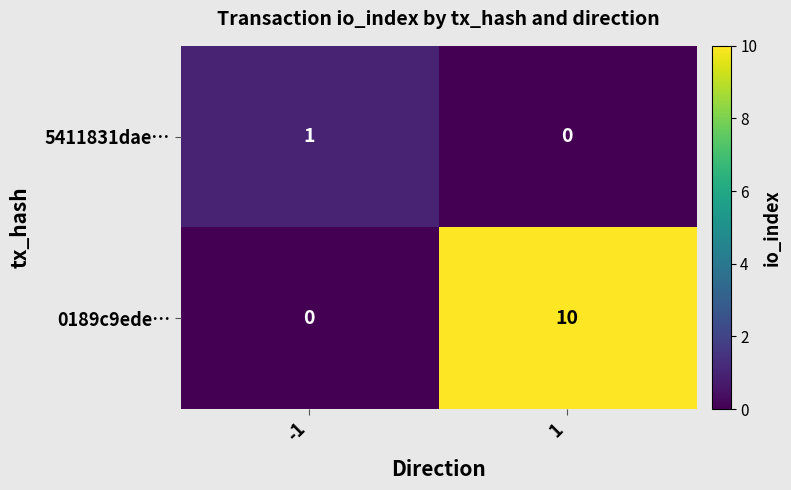

At which category is the sum across all series the highest?

1